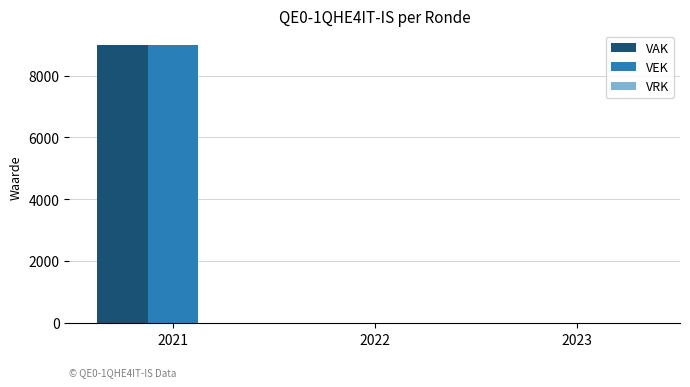

At which label does VEK reach its peak?

2021